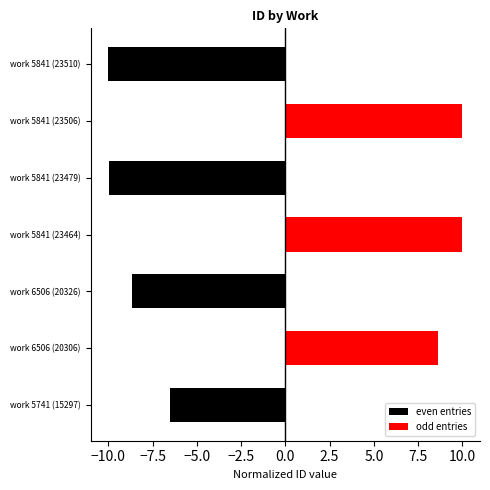

Does the chart contain any negative values?

Yes